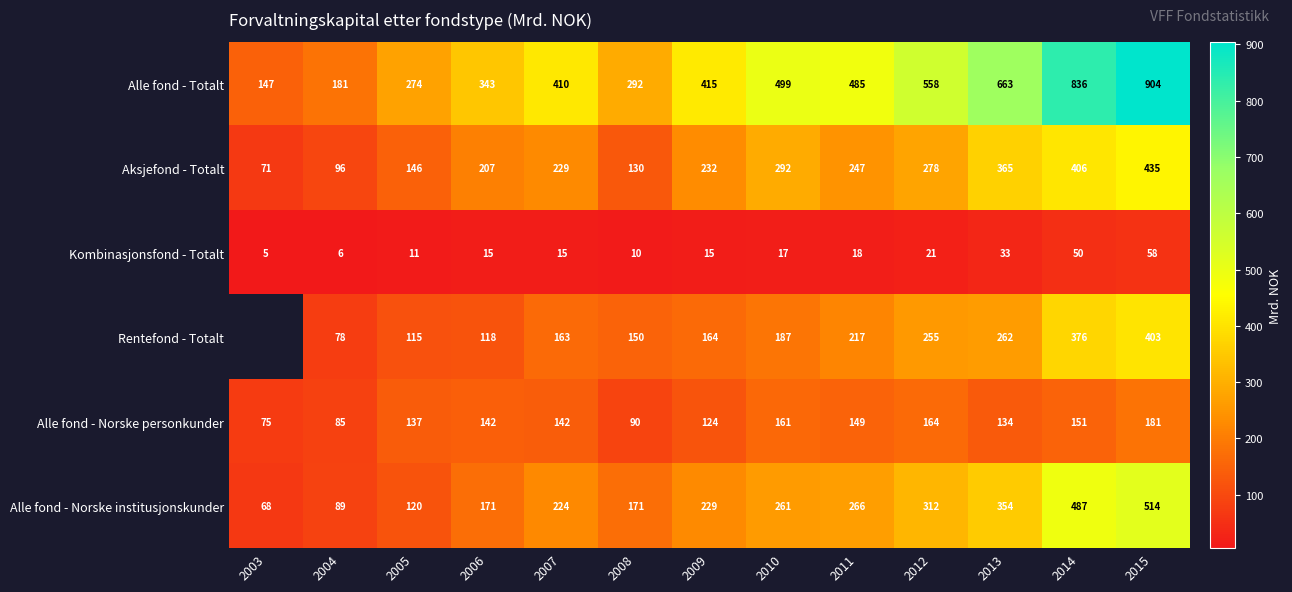

What is the difference between the Alle fond - Totalt values at 2015 and 2004?

723.0